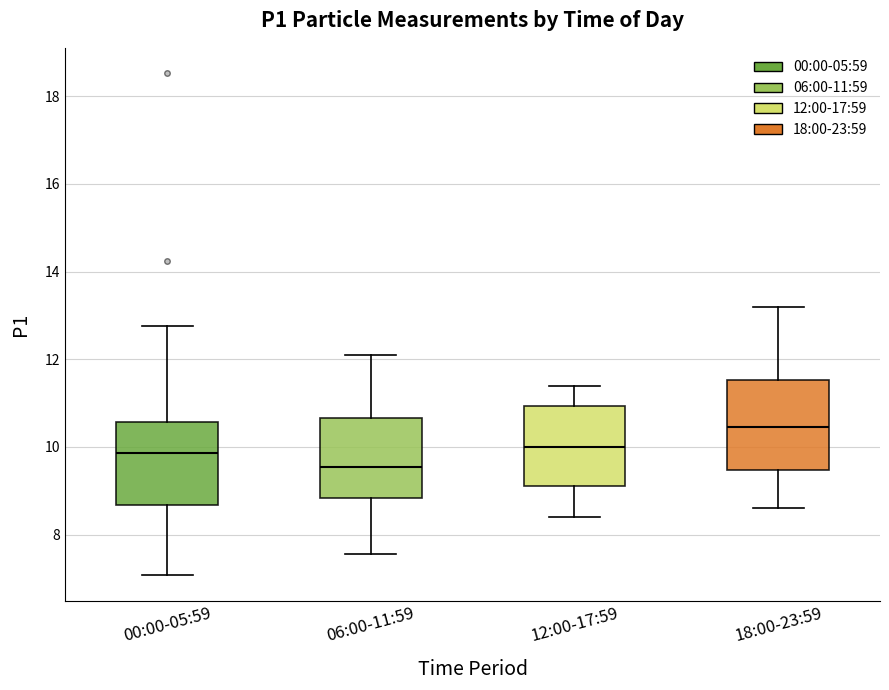

Which box's median line is the lowest?

06:00-11:59